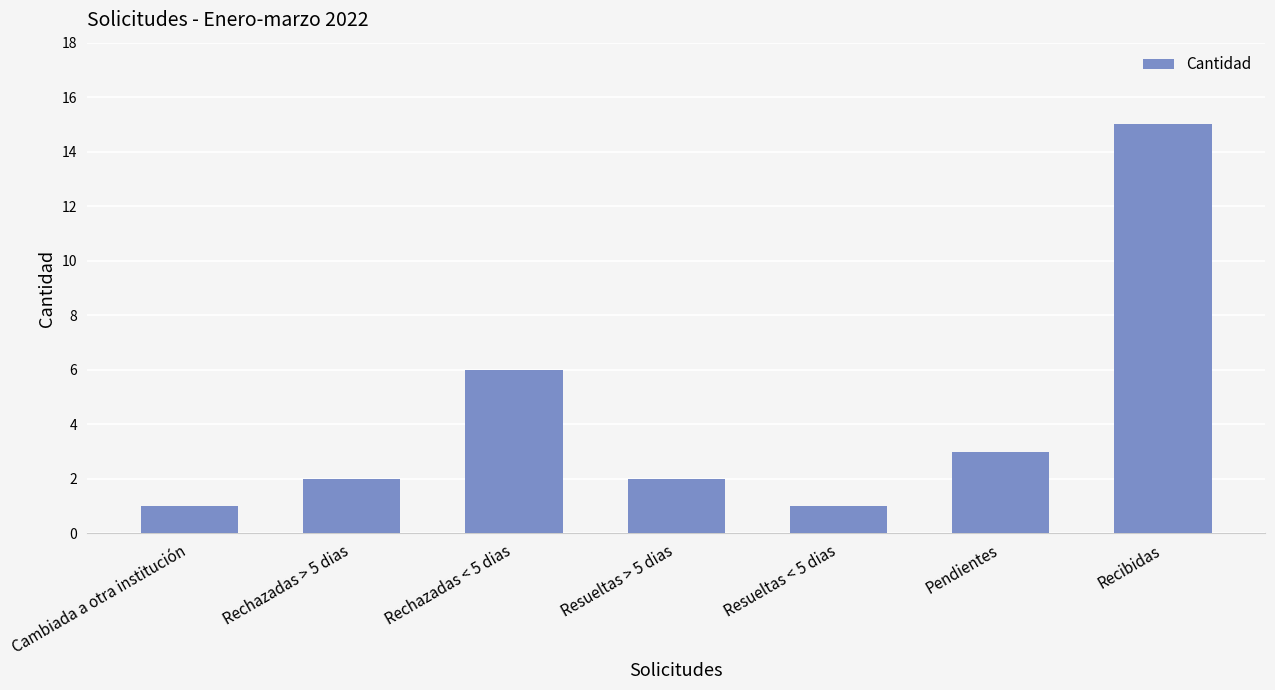

At which label is the value closest to 8?

Rechazadas < 5 dias